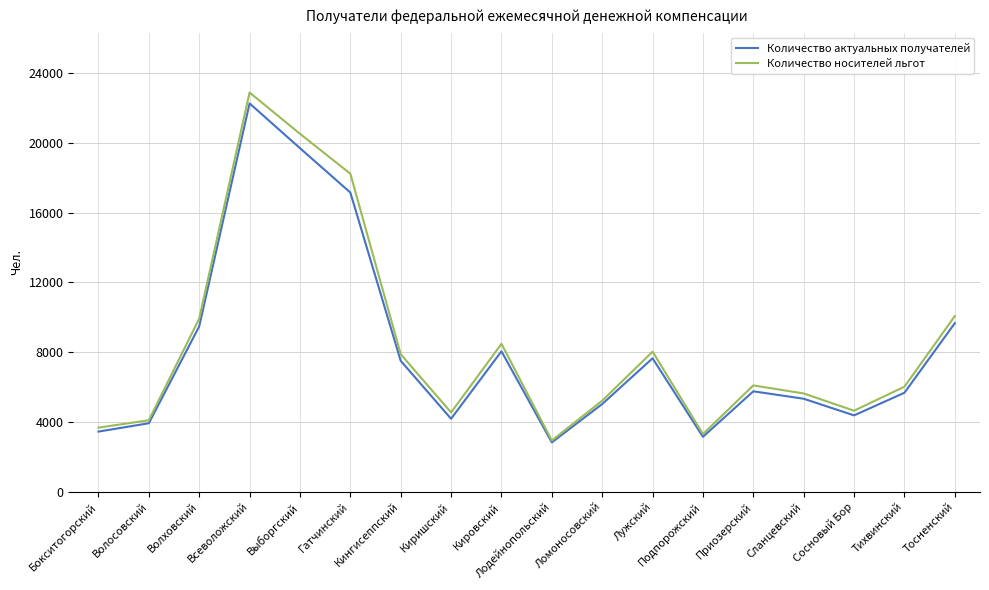

What are all the series names shown in the legend?

Количество актуальных получателей, Количество носителей льгот